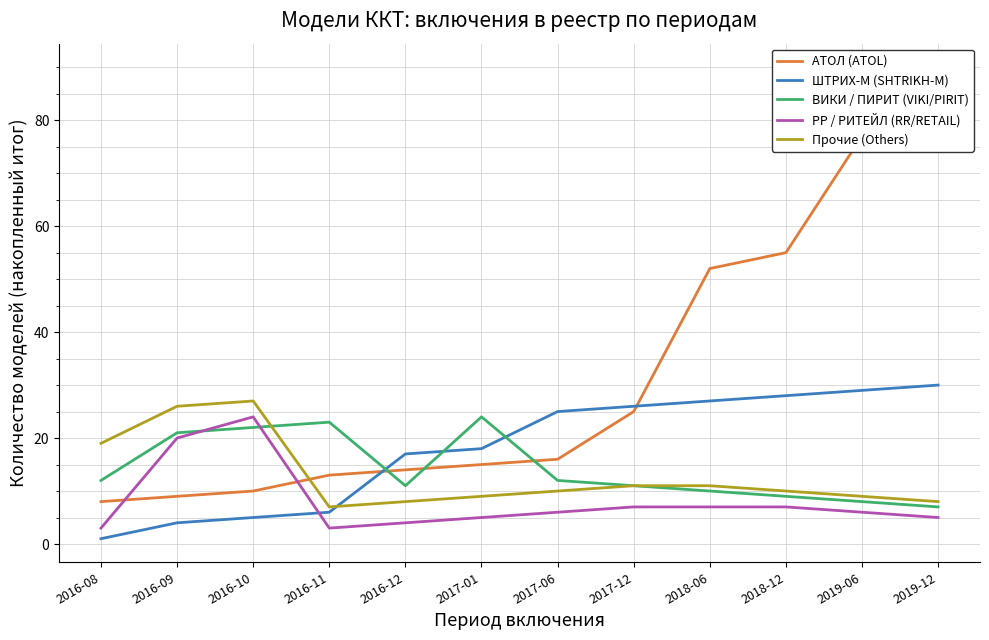

Reading left to right, transcribe all the data shown in this chart.

АТОЛ (ATOL): 8	9	10	13	14	15	16	25	52	55	77	90
ШТРИХ-М (SHTRIKH-M): 1	4	5	6	17	18	25	26	27	28	29	30
ВИКИ / ПИРИТ (VIKI/PIRIT): 12	21	22	23	11	24	12	11	10	9	8	7
РР / РИТЕЙЛ (RR/RETAIL): 3	20	24	3	4	5	6	7	7	7	6	5
Прочие (Others): 19	26	27	7	8	9	10	11	11	10	9	8